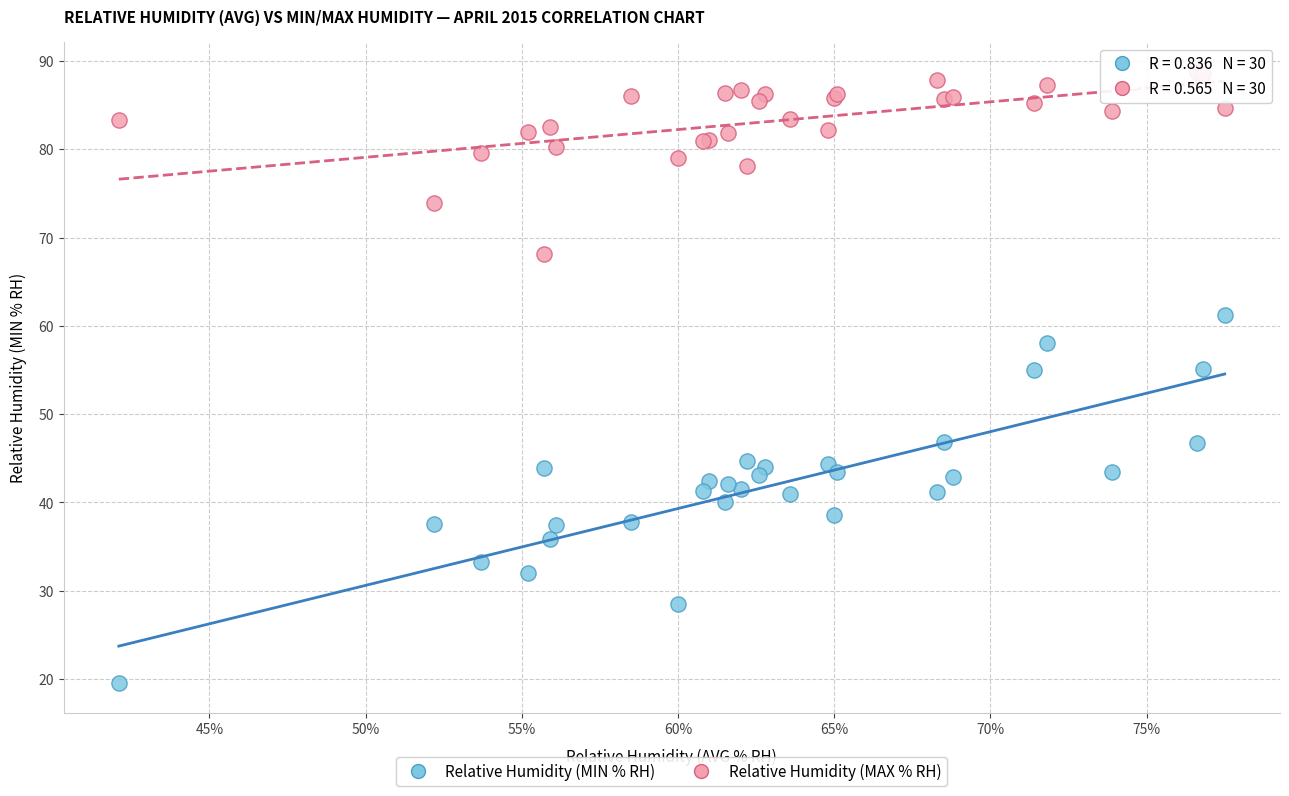

Which series contains the highest Y value?

Relative Humidity (MAX % RH)